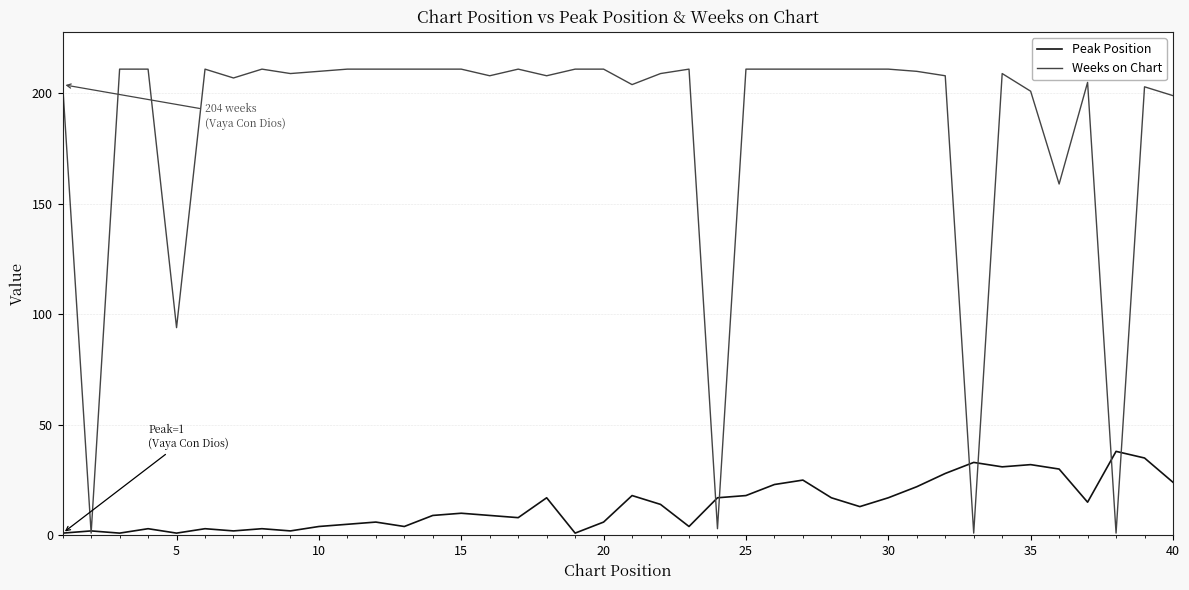

Which series has the largest range (max minus min)?

Weeks on Chart